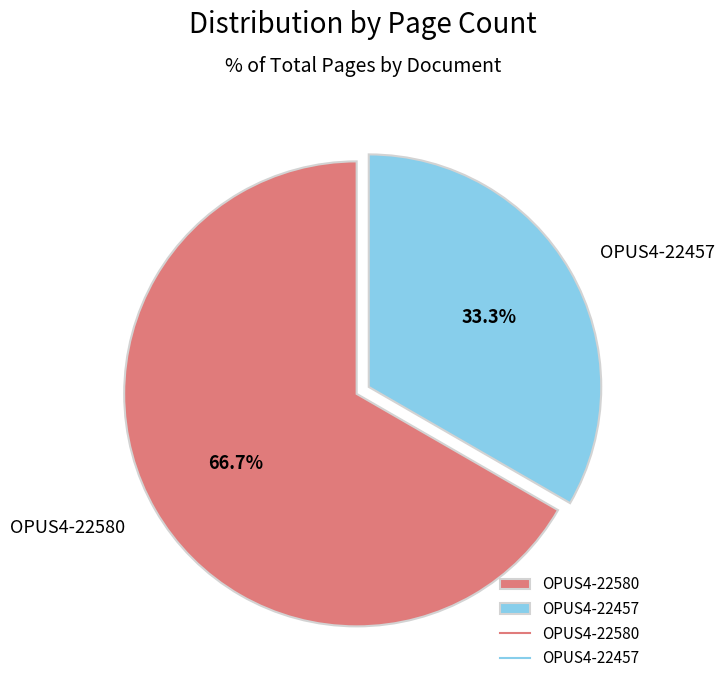

True or false: OPUS4-22580 accounts for 62% of the total.

False